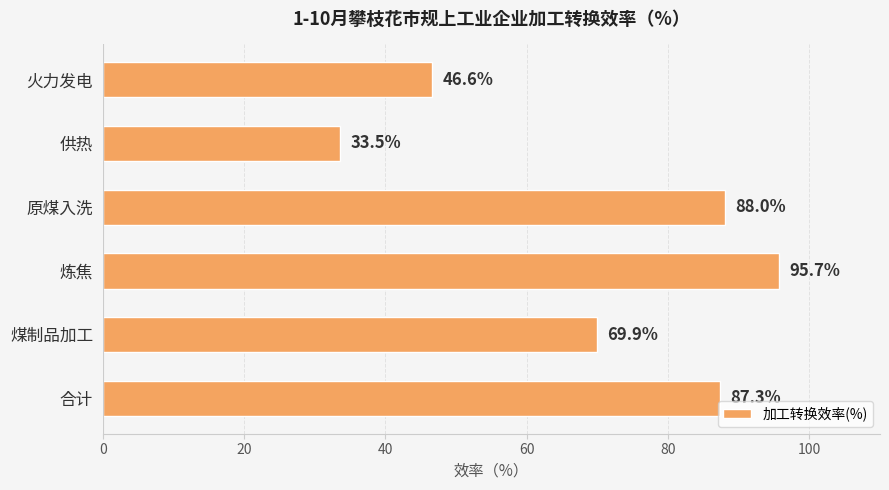

What is the smallest value displayed?

33.5